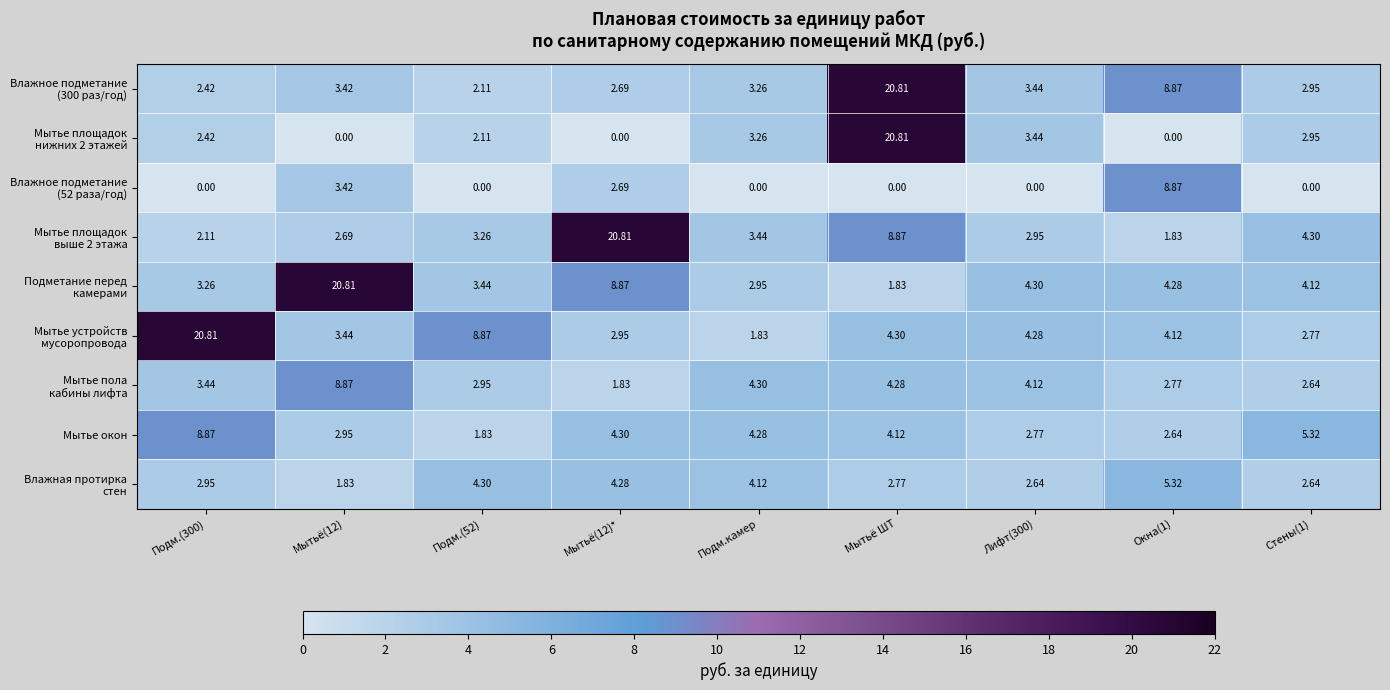

How many data points in Мытье окон are less than 4?

4